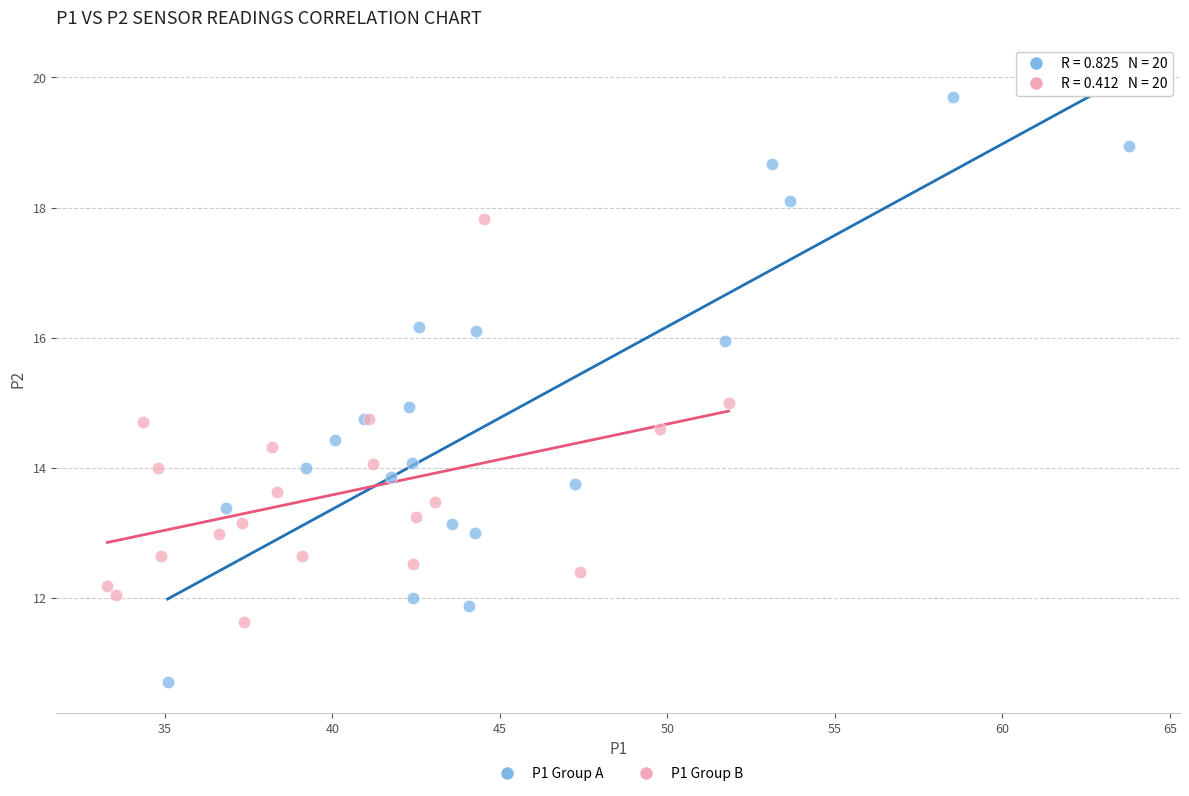

Which series reaches the maximum Y coordinate?

P1 Group A